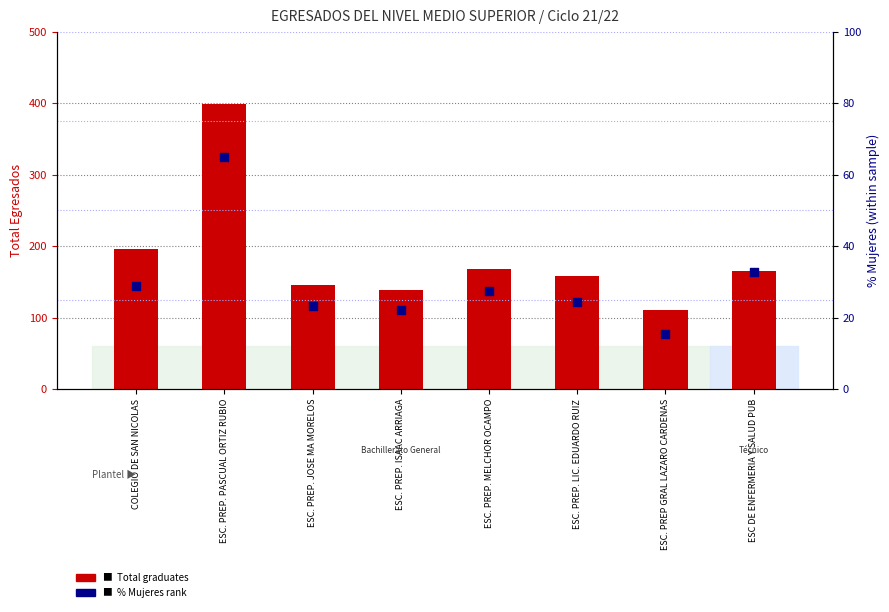

Which series reaches the maximum Y coordinate?

Total graduates